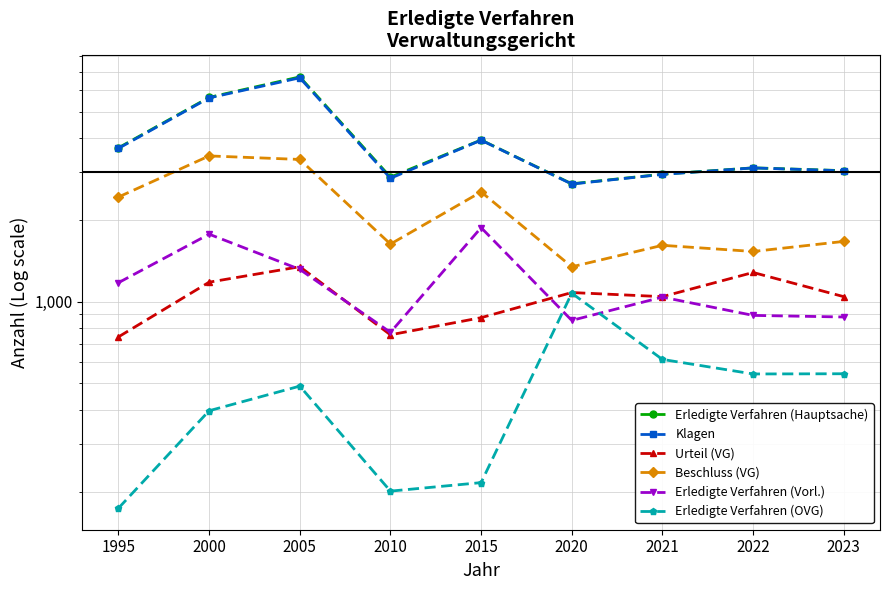

What is the sum of the Urteil (VG) values at 2010 and 2000?

1934